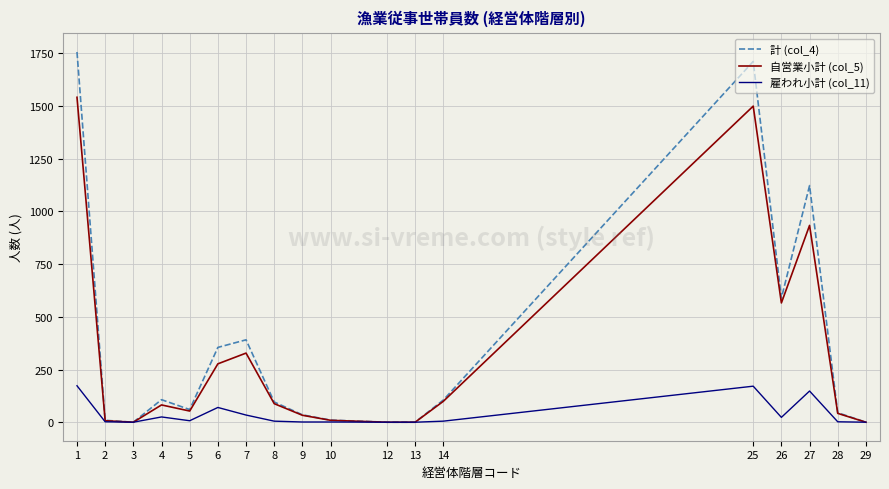

What is the maximum value for 雇われ小計 (col_11)?

173